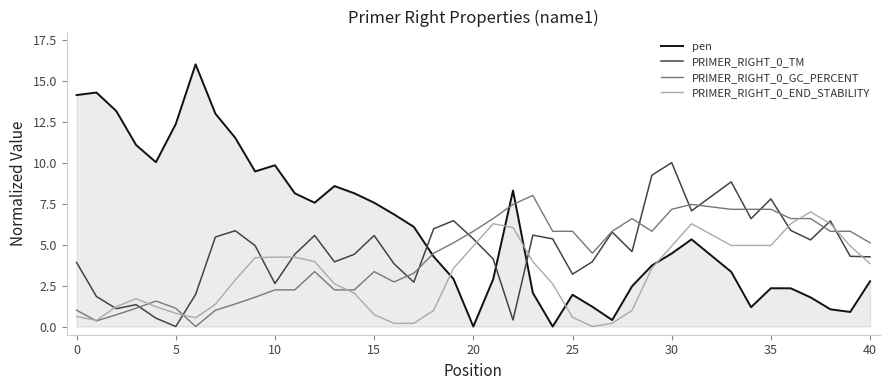

Which series has the largest total across all categories?

pen